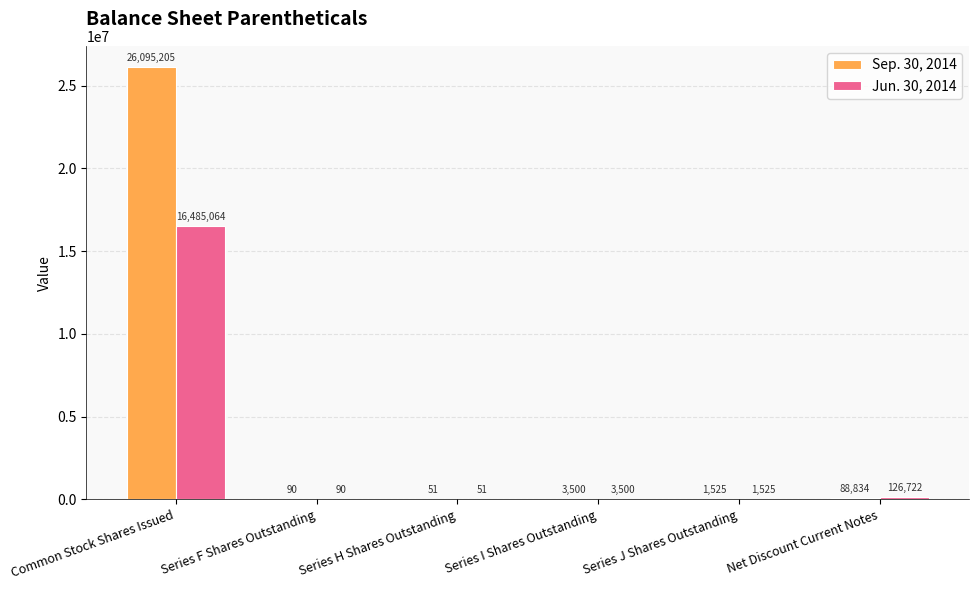

Reading left to right, list all the values displayed in this chart.

Sep. 30, 2014: 26095205	90	51	3500	1525	88834
Jun. 30, 2014: 16485064	90	51	3500	1525	126722